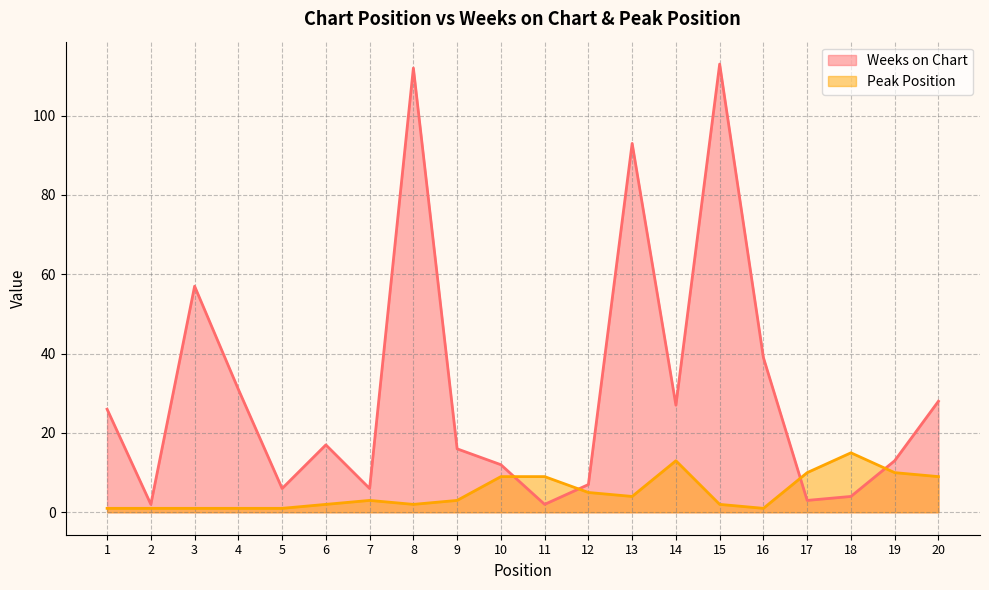

Is it true that Weeks on Chart equals 12 at 10?

True